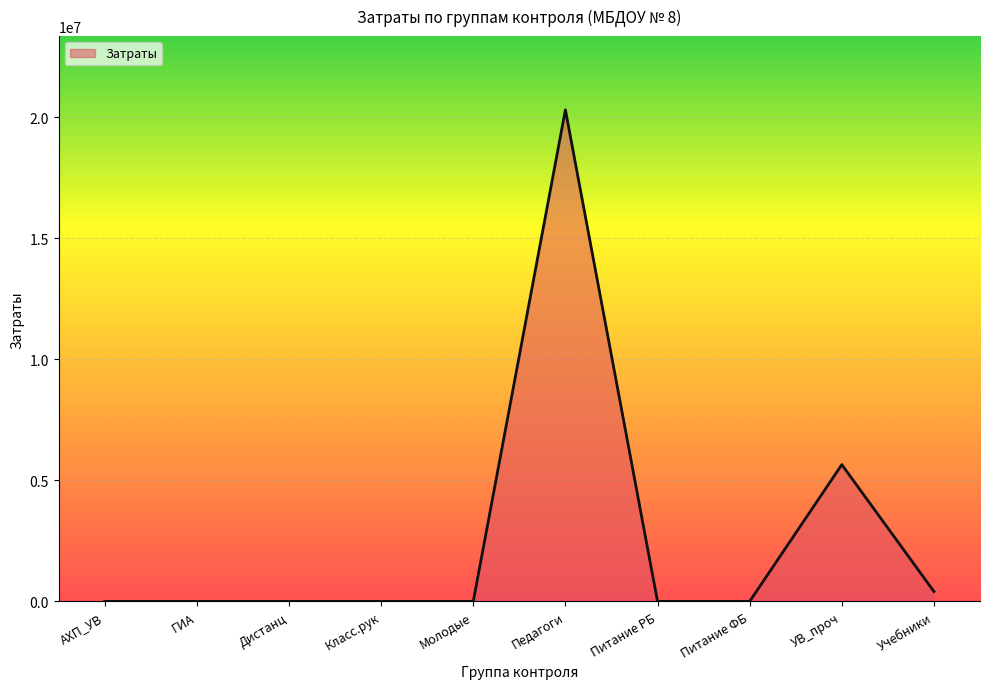

How many lines are shown in the chart?

1